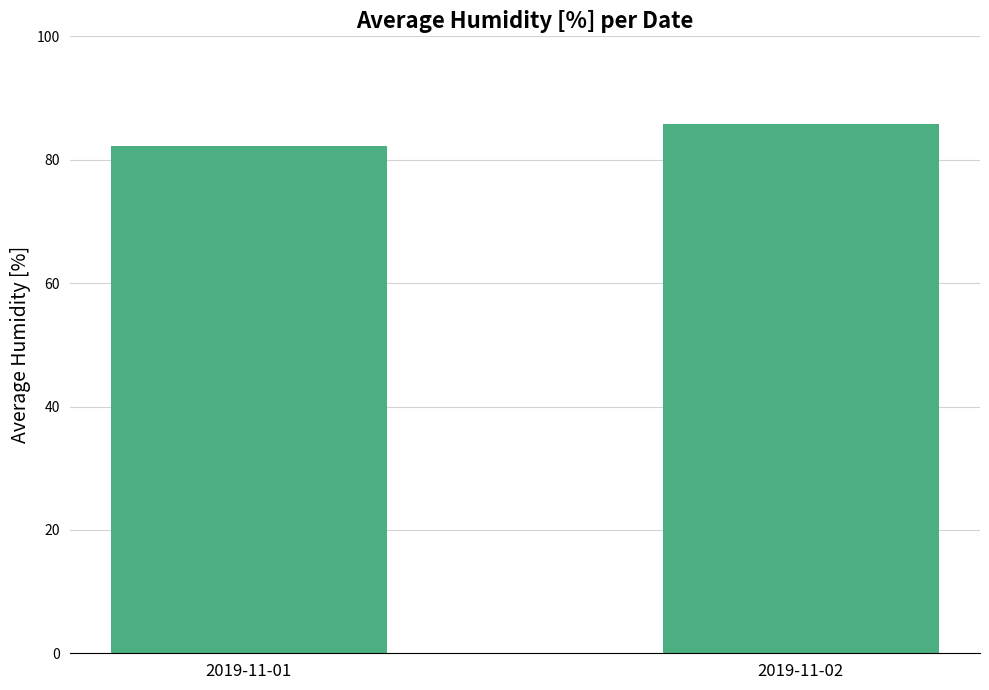

What is the value of the 2nd bar from the left?

85.7